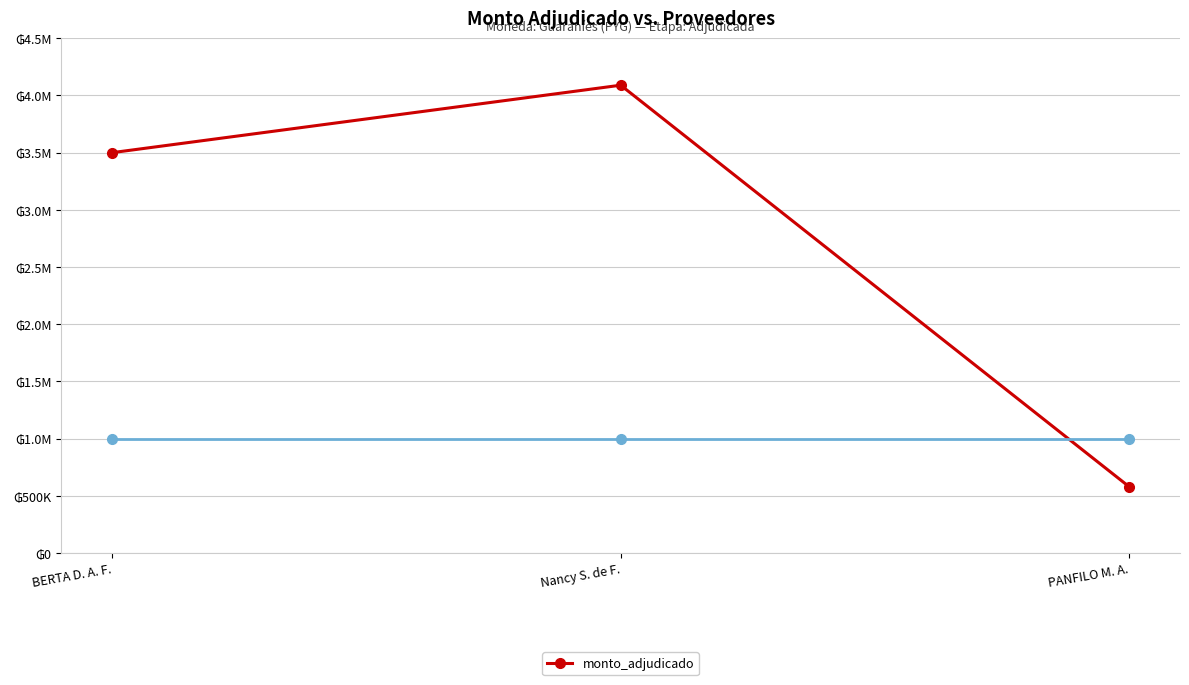

Does the chart display data point markers on the line(s)?

Yes